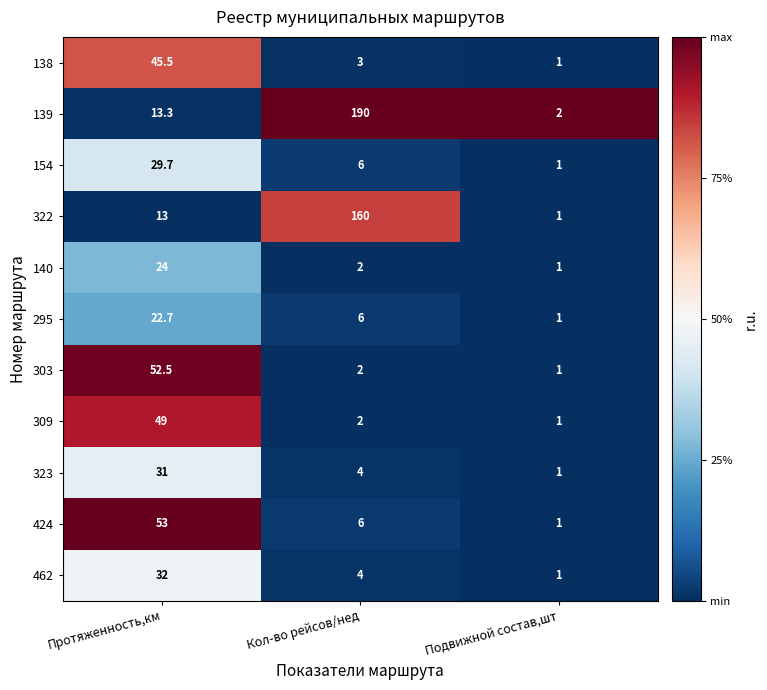

What is the total value across all series at Кол-во рейсов/нед?

385.0